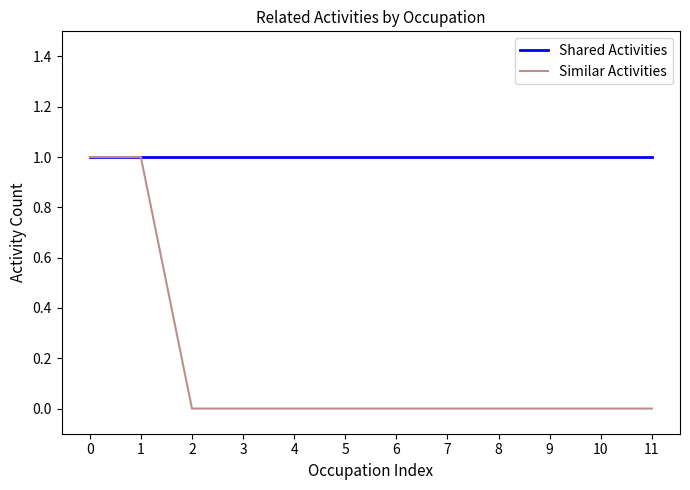

What is the difference between the highest and lowest values at 9?

1